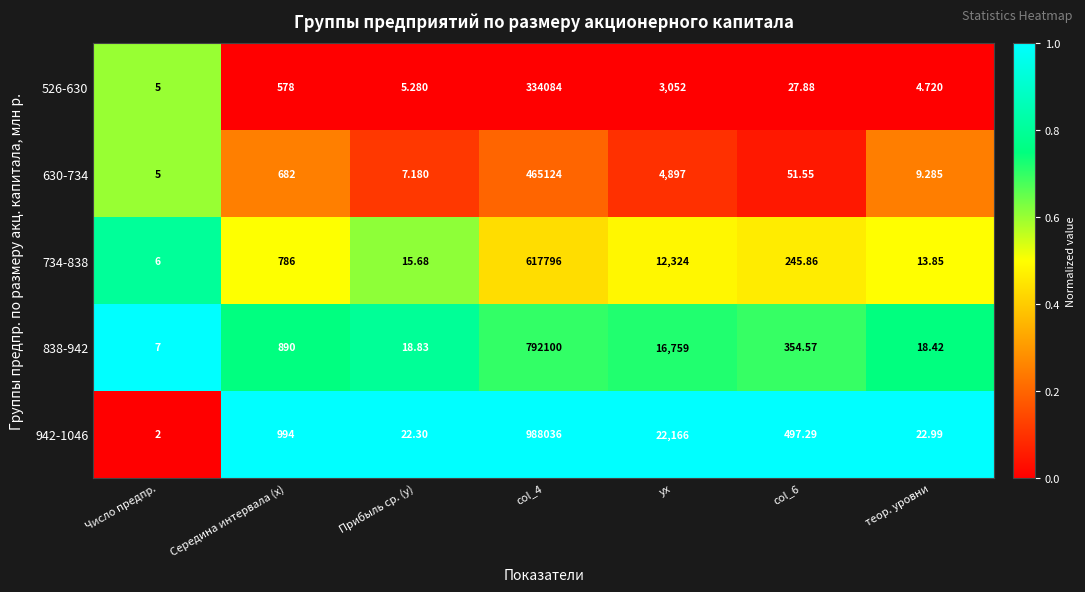

Where is 526-630 nearest to the value 167044?

ух